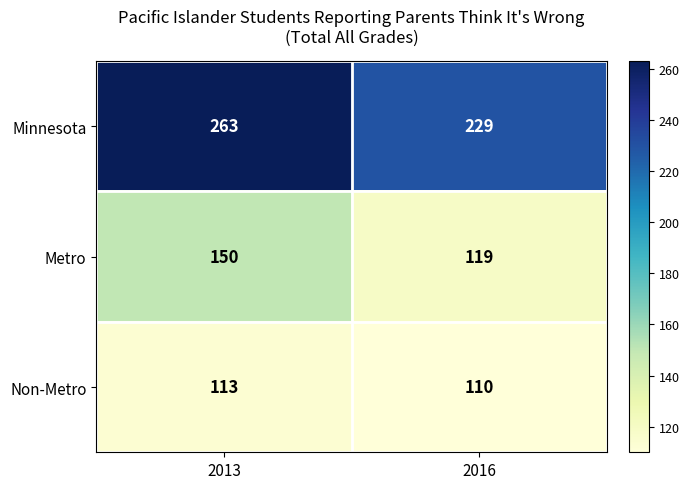

Rank the series at 2013 from highest to lowest value.

Minnesota, Metro, Non-Metro